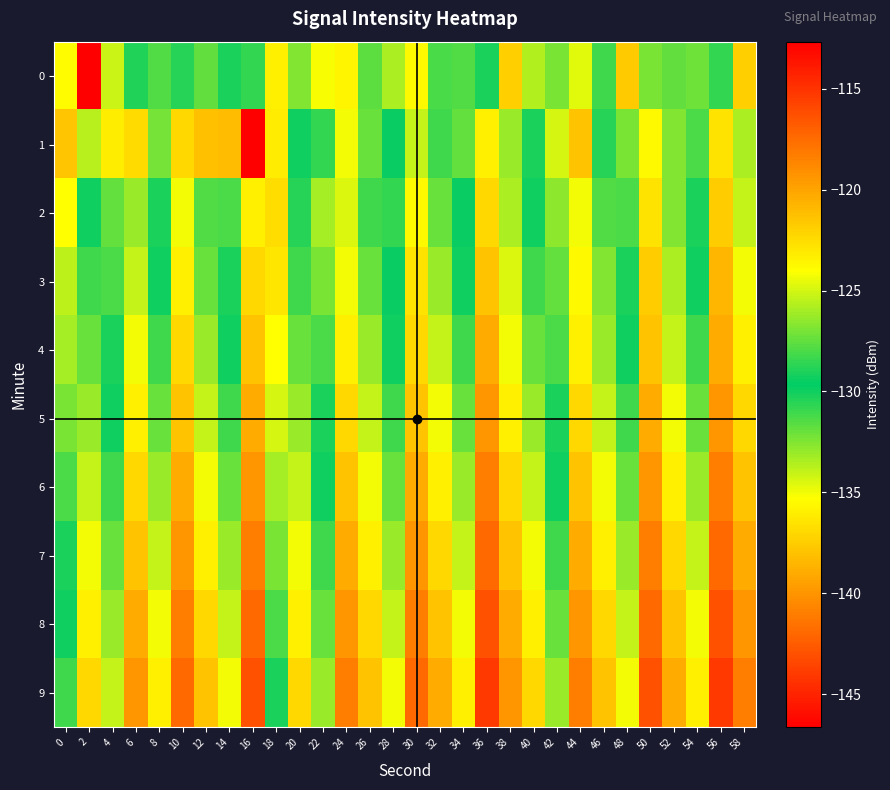

What is the total value across all series at 40?

-1330.6